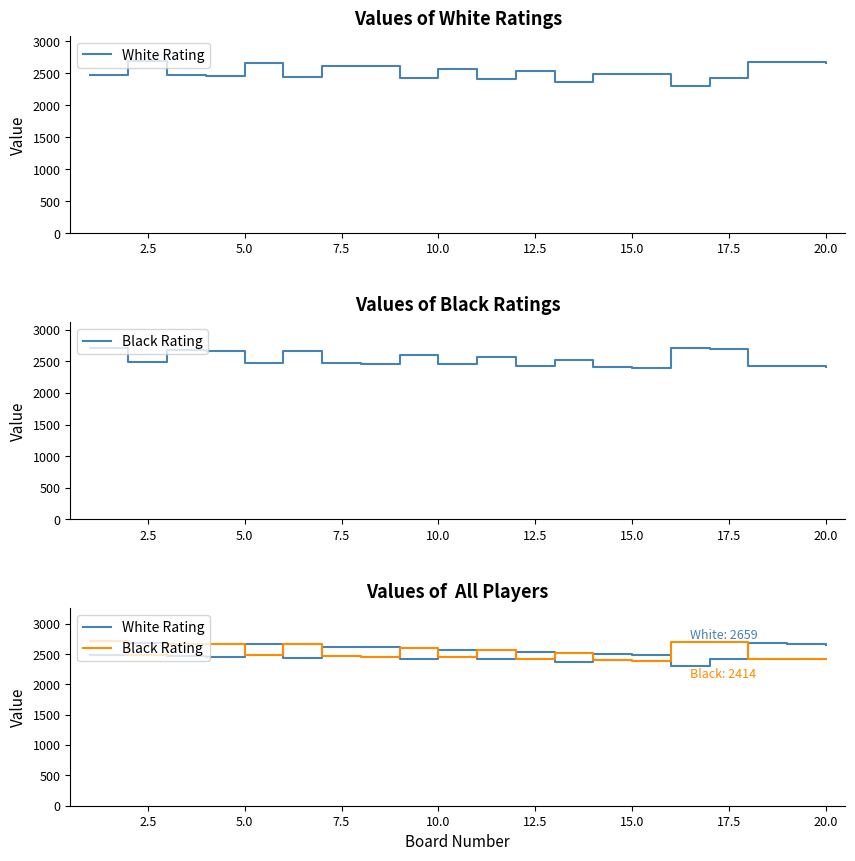

True or false: Black Rating has more than 1 interior local peaks.

True